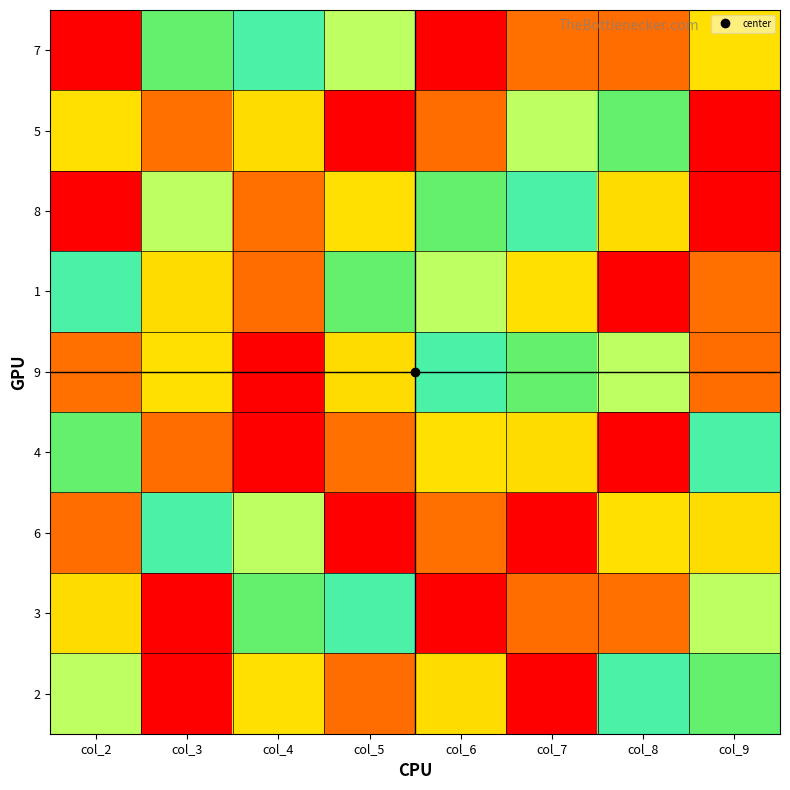

Reading right to left, transcribe all the data shown in this chart.

7: col_9=3	col_8=8	col_7=2	col_6=1	col_5=4	col_4=5	col_3=6	col_2=9
5: col_9=1	col_8=6	col_7=4	col_6=8	col_5=9	col_4=7	col_3=2	col_2=3
8: col_9=9	col_8=7	col_7=5	col_6=6	col_5=3	col_4=2	col_3=4	col_2=1
1: col_9=2	col_8=9	col_7=3	col_6=4	col_5=6	col_4=8	col_3=7	col_2=5
9: col_9=8	col_8=4	col_7=6	col_6=5	col_5=7	col_4=1	col_3=3	col_2=2
4: col_9=5	col_8=1	col_7=7	col_6=3	col_5=2	col_4=9	col_3=8	col_2=6
6: col_9=7	col_8=3	col_7=9	col_6=2	col_5=1	col_4=4	col_3=5	col_2=8
3: col_9=4	col_8=2	col_7=8	col_6=9	col_5=5	col_4=6	col_3=1	col_2=7
2: col_9=6	col_8=5	col_7=1	col_6=7	col_5=8	col_4=3	col_3=9	col_2=4